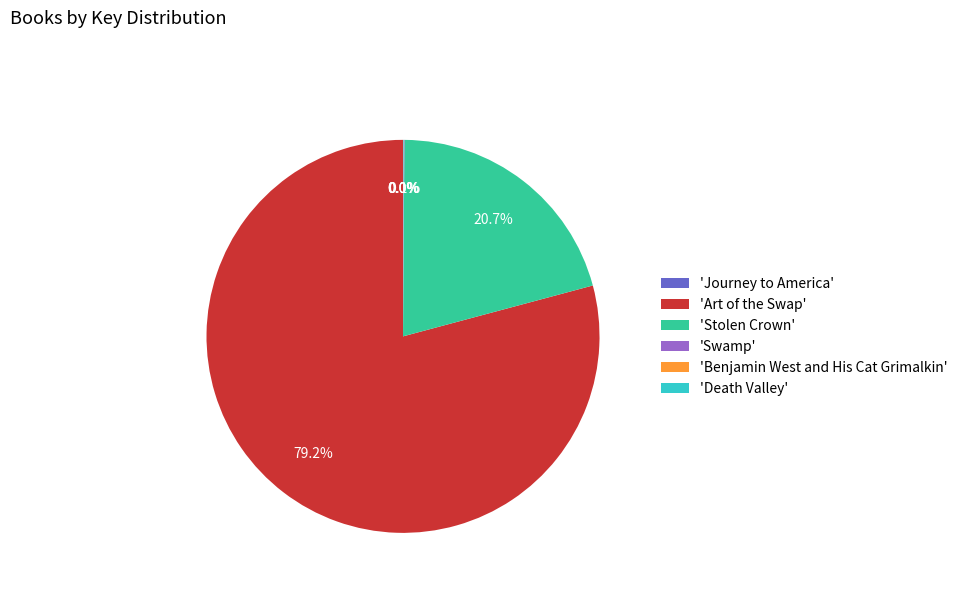

Combined, what portion of the pie is 'Art of the Swap' and 'Stolen Crown'?

99.9%